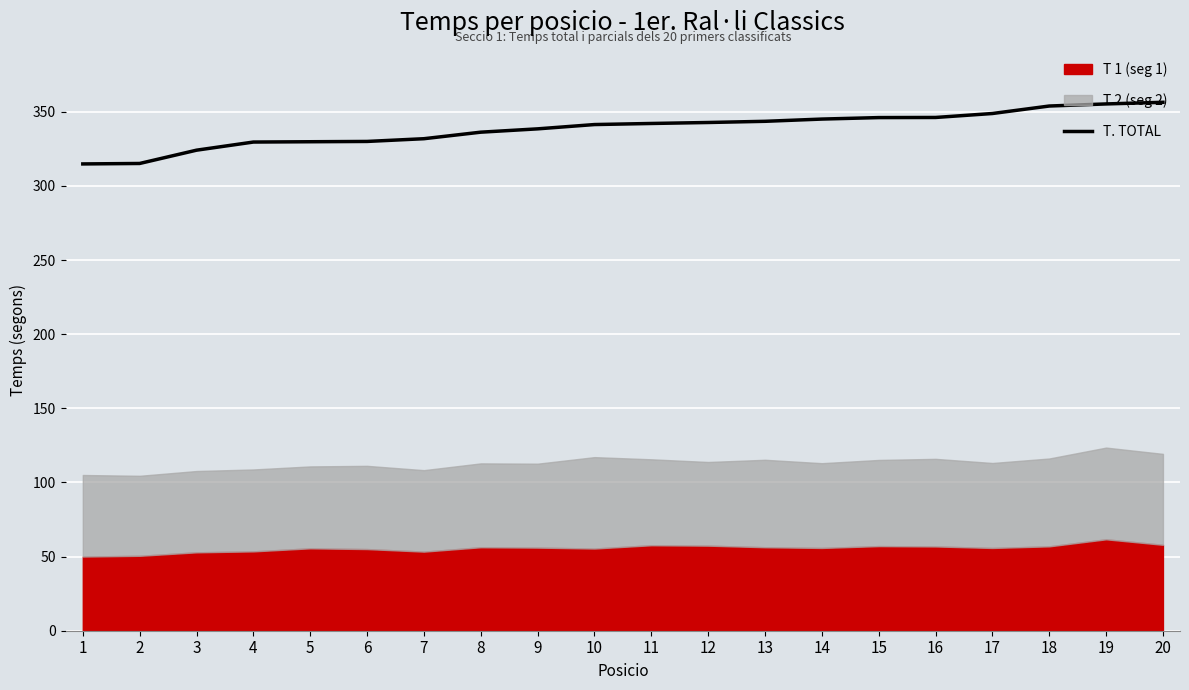

True or false: the data shows 205.2 at 20.

False